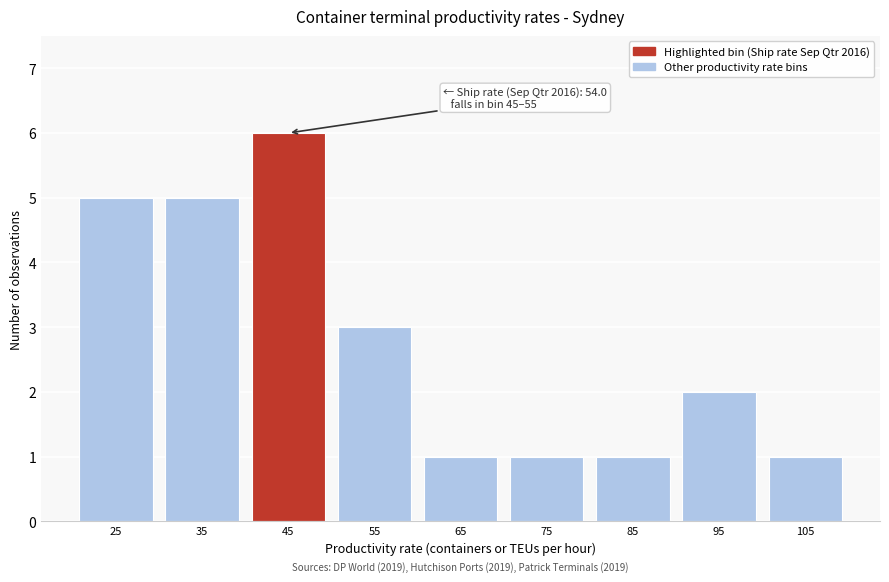

Reading right to left, transcribe all the data shown in this chart.

105=1	95=2	85=1	75=1	65=1	55=3	45=6	35=5	25=5